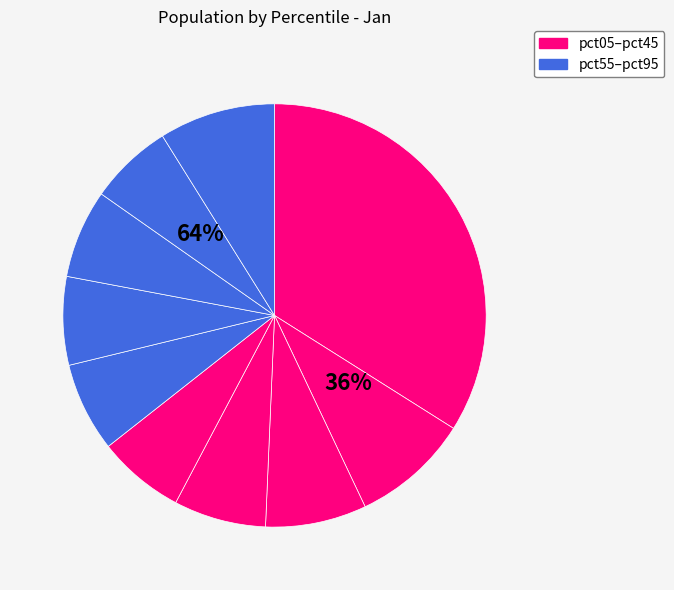

Rank the categories by value from highest to lowest.

pct05, pct15, pct95, pct25, pct35, pct55, pct75, pct65, pct45, pct85